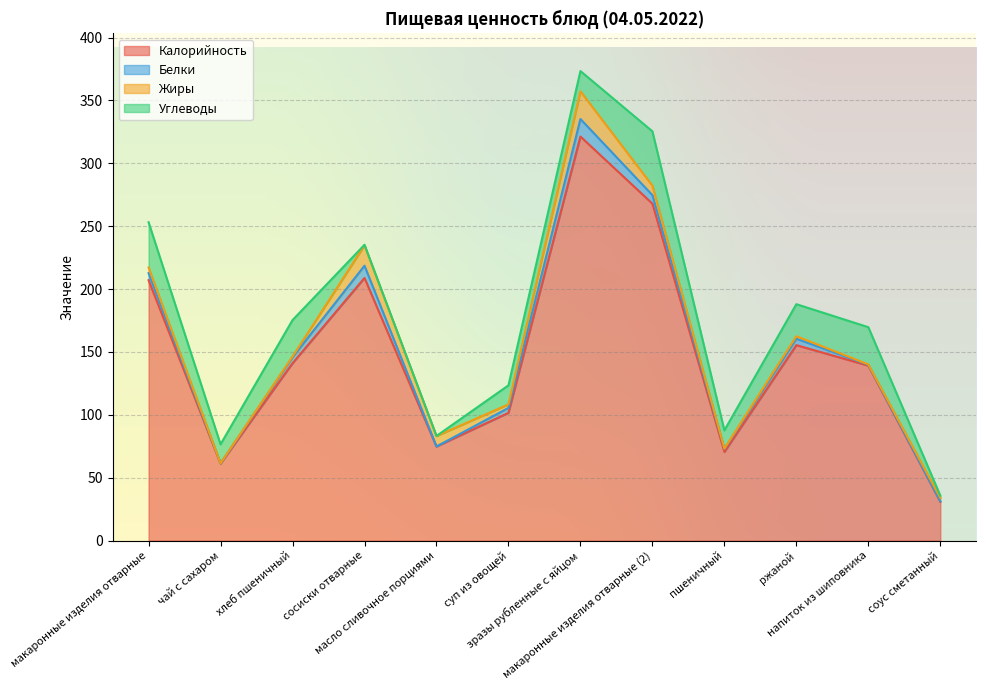

Read the Калорийность value at напиток из шиповника.

139.1